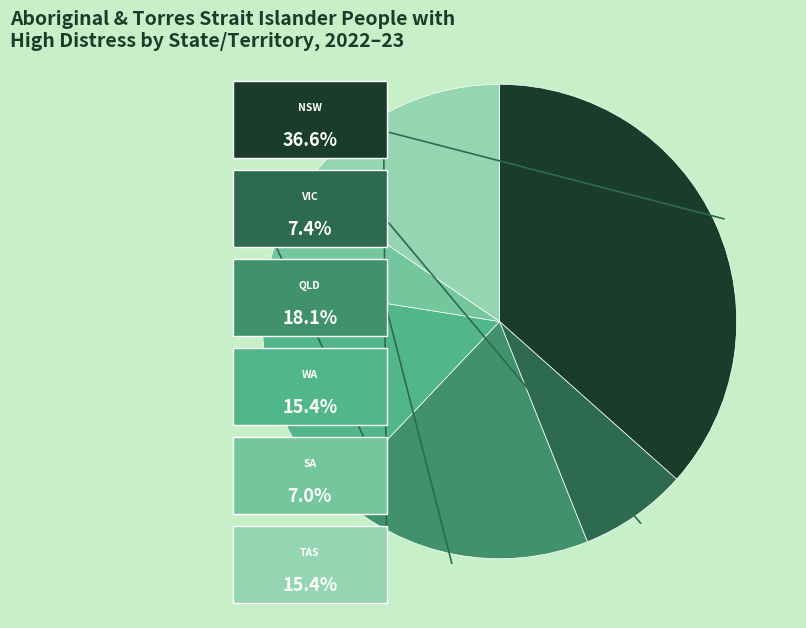

Combined, what portion of the pie is NSW and WA?

52.0%